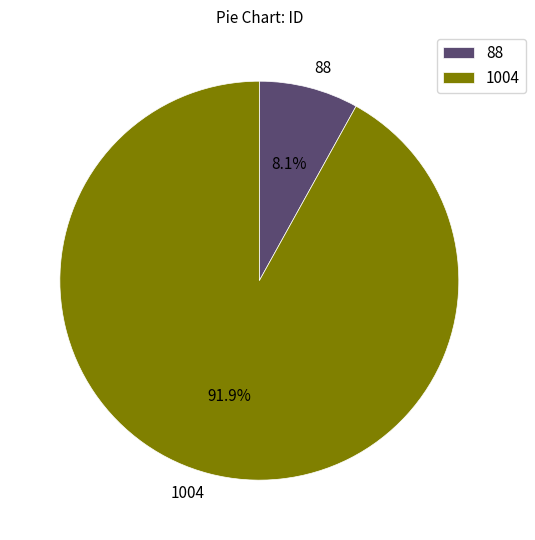

Approximately how many times larger is the value at 88 compared to 1004?

0.1